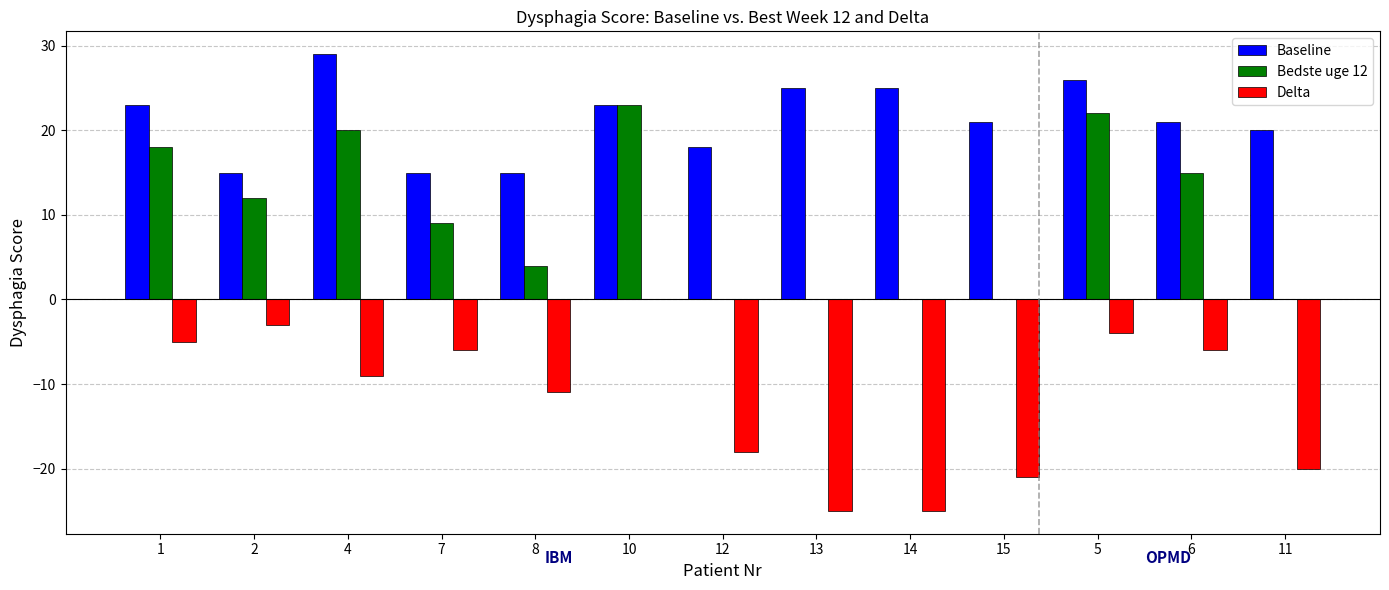

Between 8 and 5, which series saw the biggest shift?

Bedste uge 12